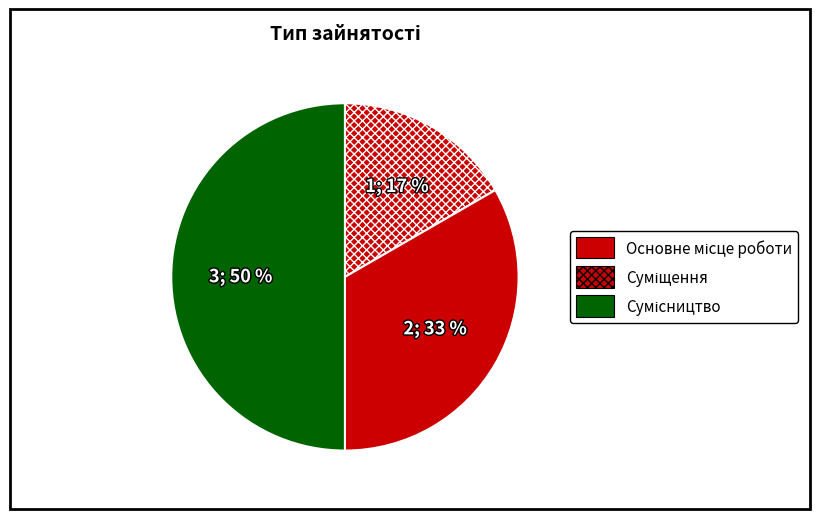

Which category has the smallest portion of the pie?

Основне місце роботи